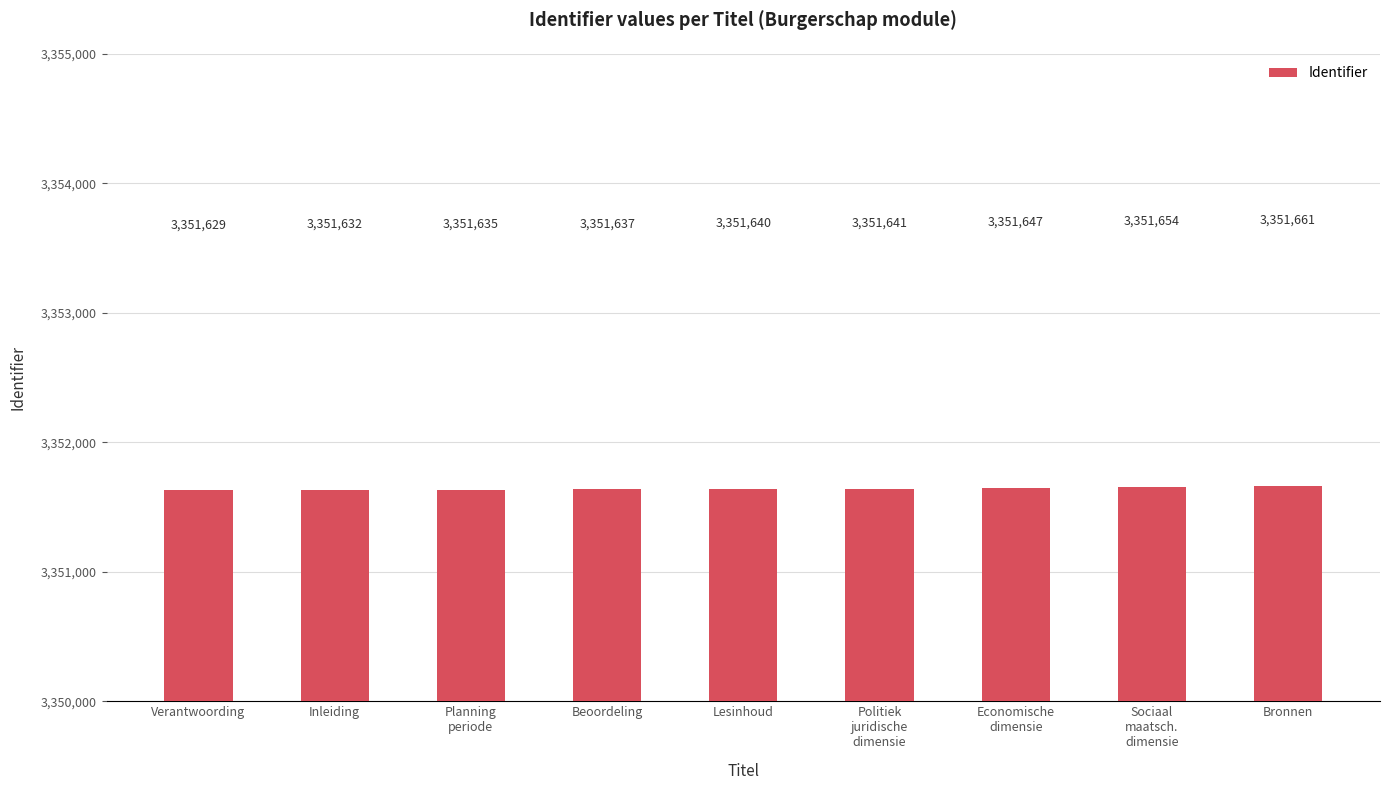

The chart shows a value of 3351647 at Economische
dimensie. True or false?

True